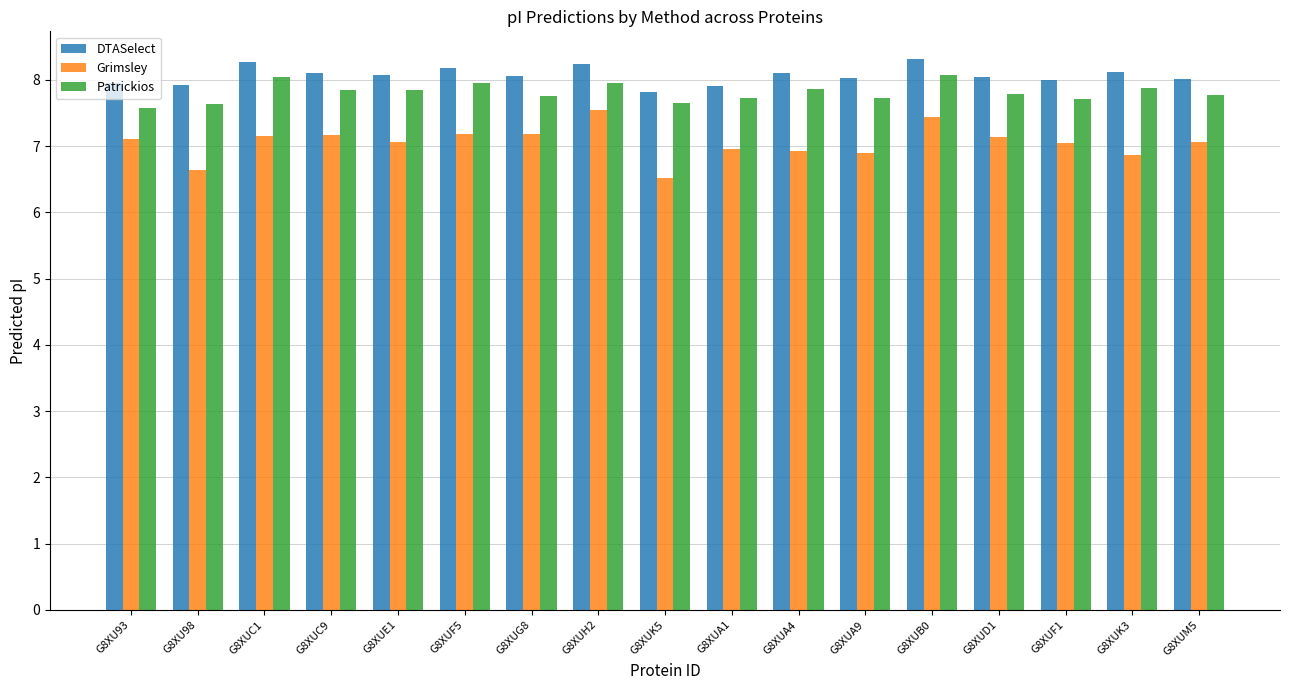

List the series in order of their overall mean, lowest first.

Grimsley, Patrickios, DTASelect